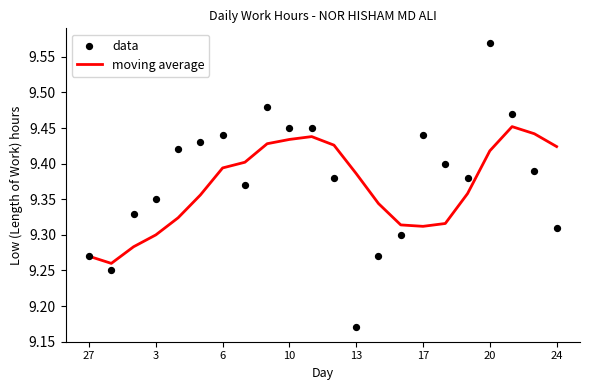

Which series reaches the minimum Y coordinate?

data